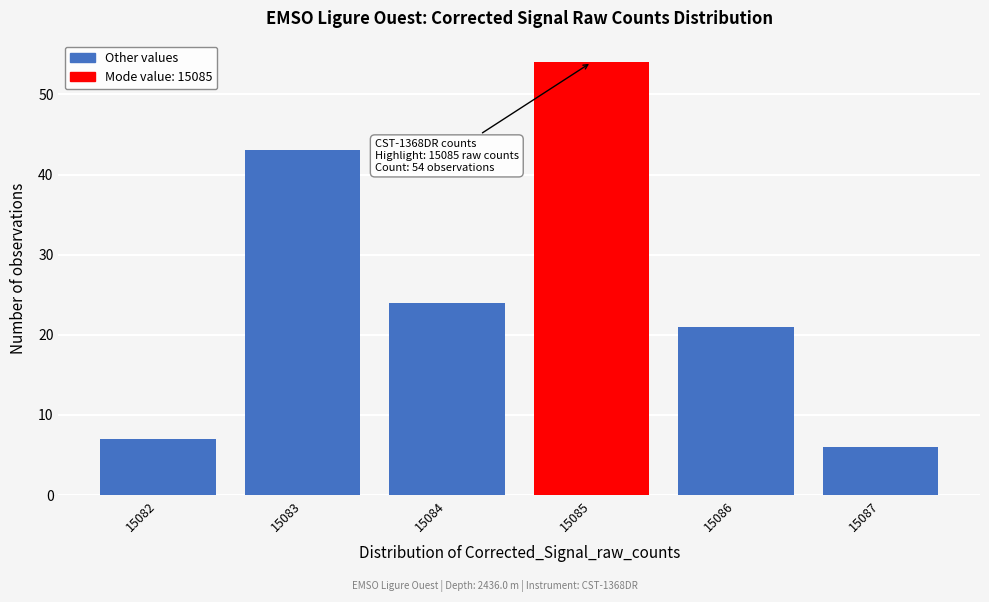

Over which range of the x-axis is the bar tallest?

15084.5 to 15085.5